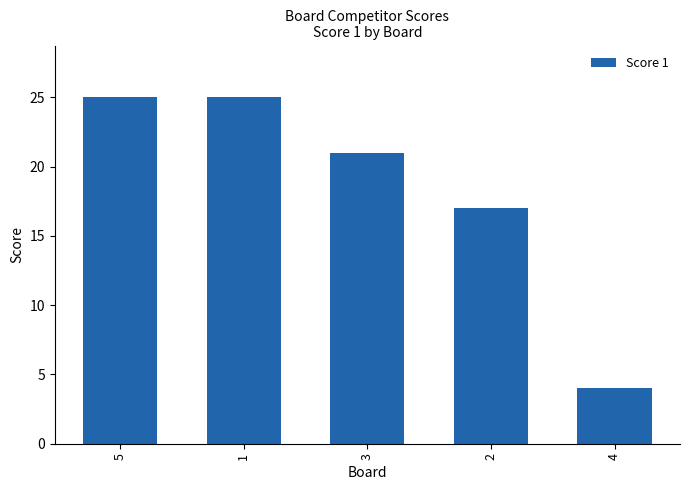

What is the value of the 1st bar from the left?

25